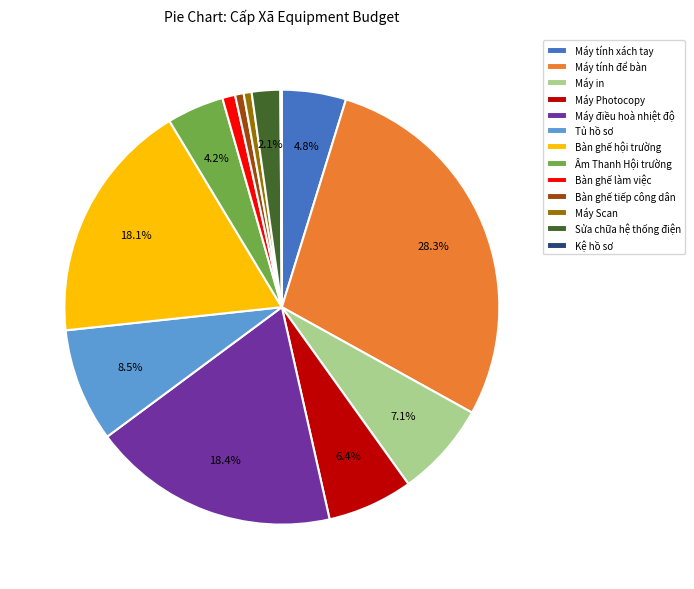

To the nearest percent, what is the combined percentage of Máy điều hoà nhiệt độ and Bàn ghế làm việc?

19%